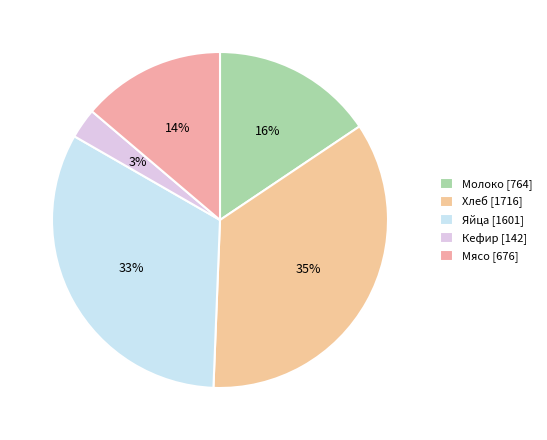

Which slice is the largest?

Хлеб [1716]